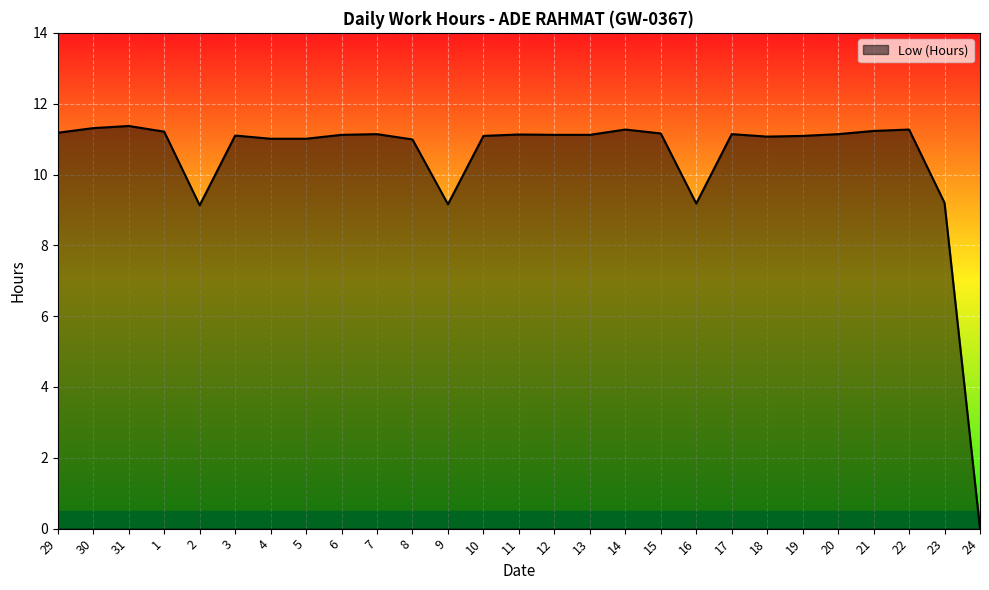

The chart shows a value of 3.8 at 14. True or false?

False